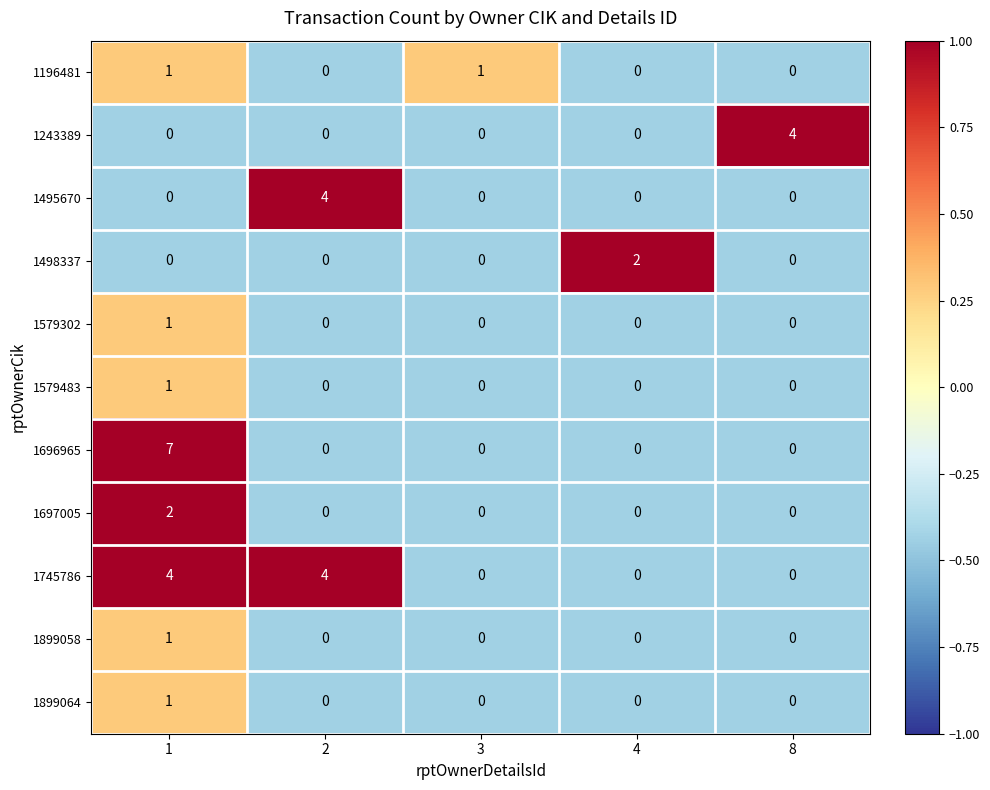

Which category has the highest value in the 1498337 series?

4